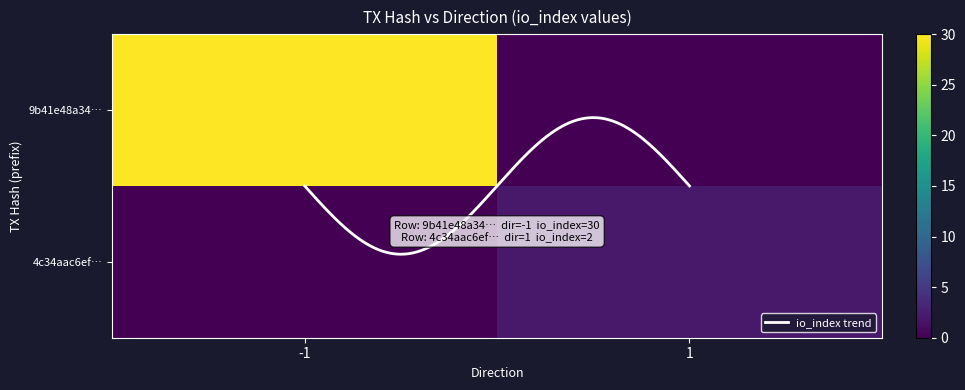

What is the approximate value of 4c34aac6efe764100920863b01dc266f68621d9 at io_index?

2